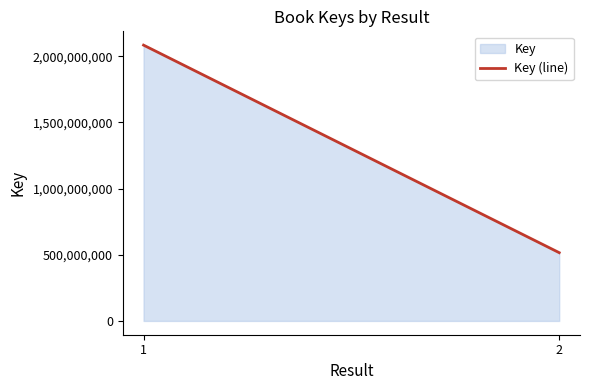

Where is the data nearest to the value 1300227546?

2